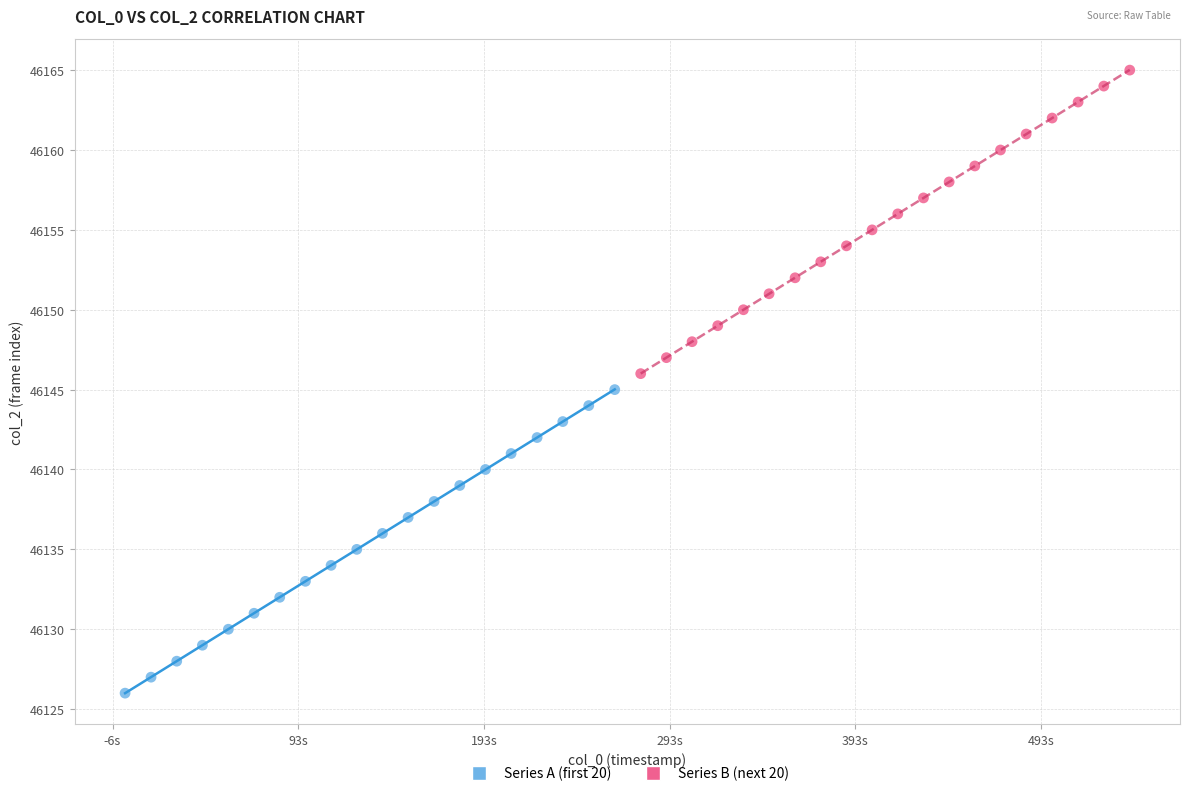

Which series contains the highest Y value?

Series B (next 20)